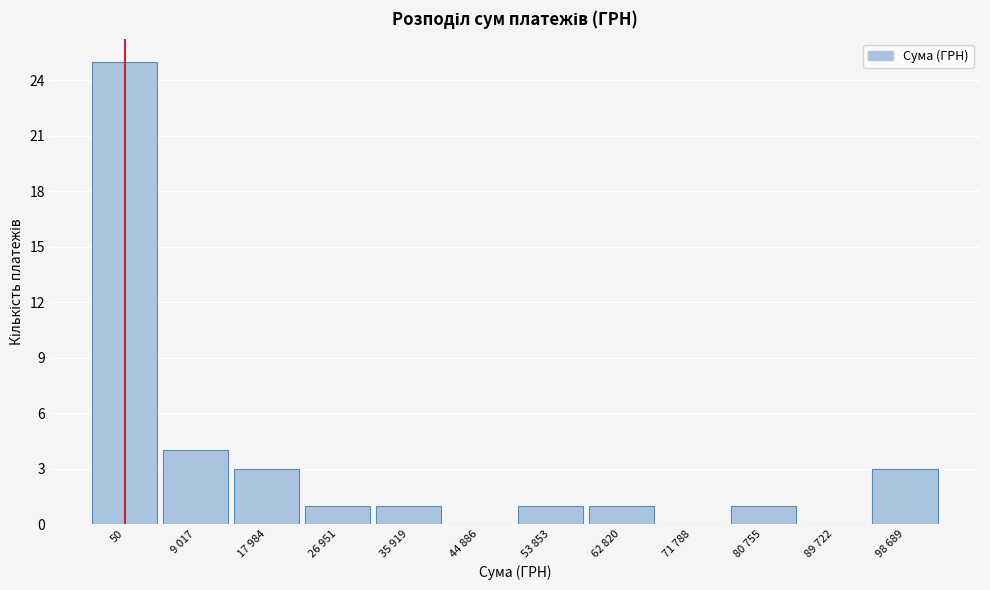

Reading right to left, list all the values displayed in this chart.

98 689=3	89 722=0	80 755=1	71 788=0	62 820=1	53 853=1	44 886=0	35 919=1	26 951=1	17 984=3	9 017=4	50=25